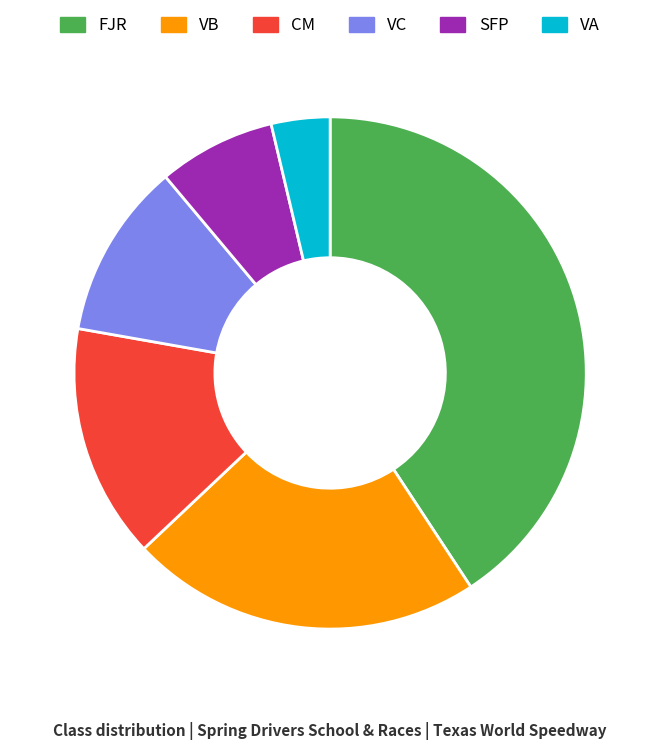

Is VB the majority of the pie?

No